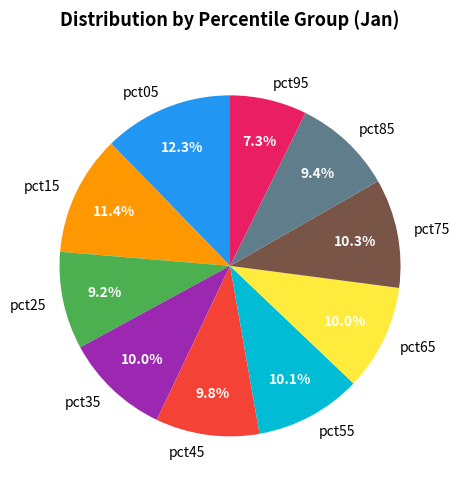

To the nearest percent, what is the average slice percentage?

10%